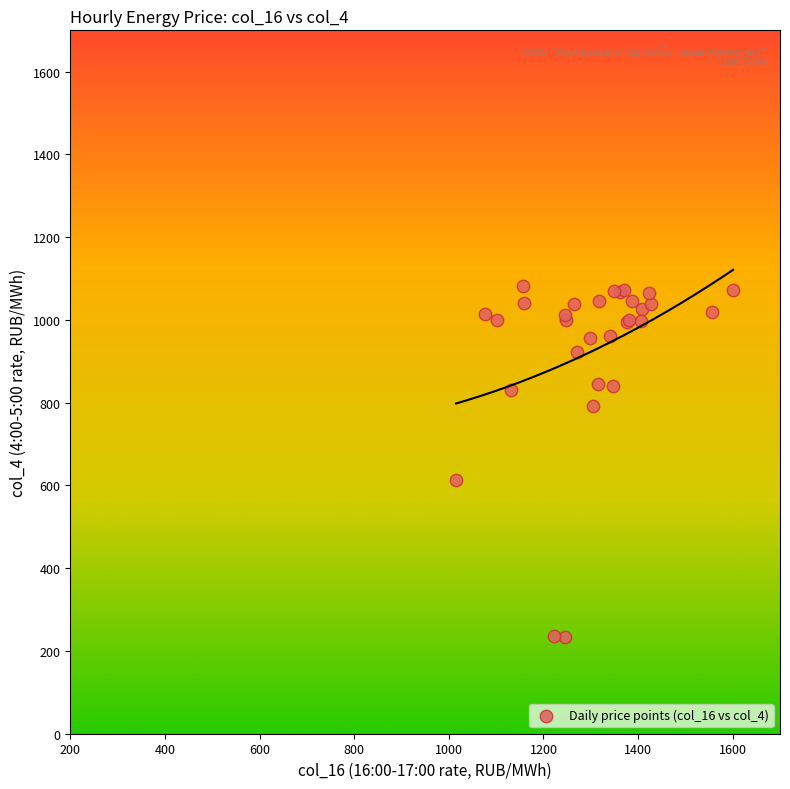

What Y value in the scatter plot is closest to 658?

613.3